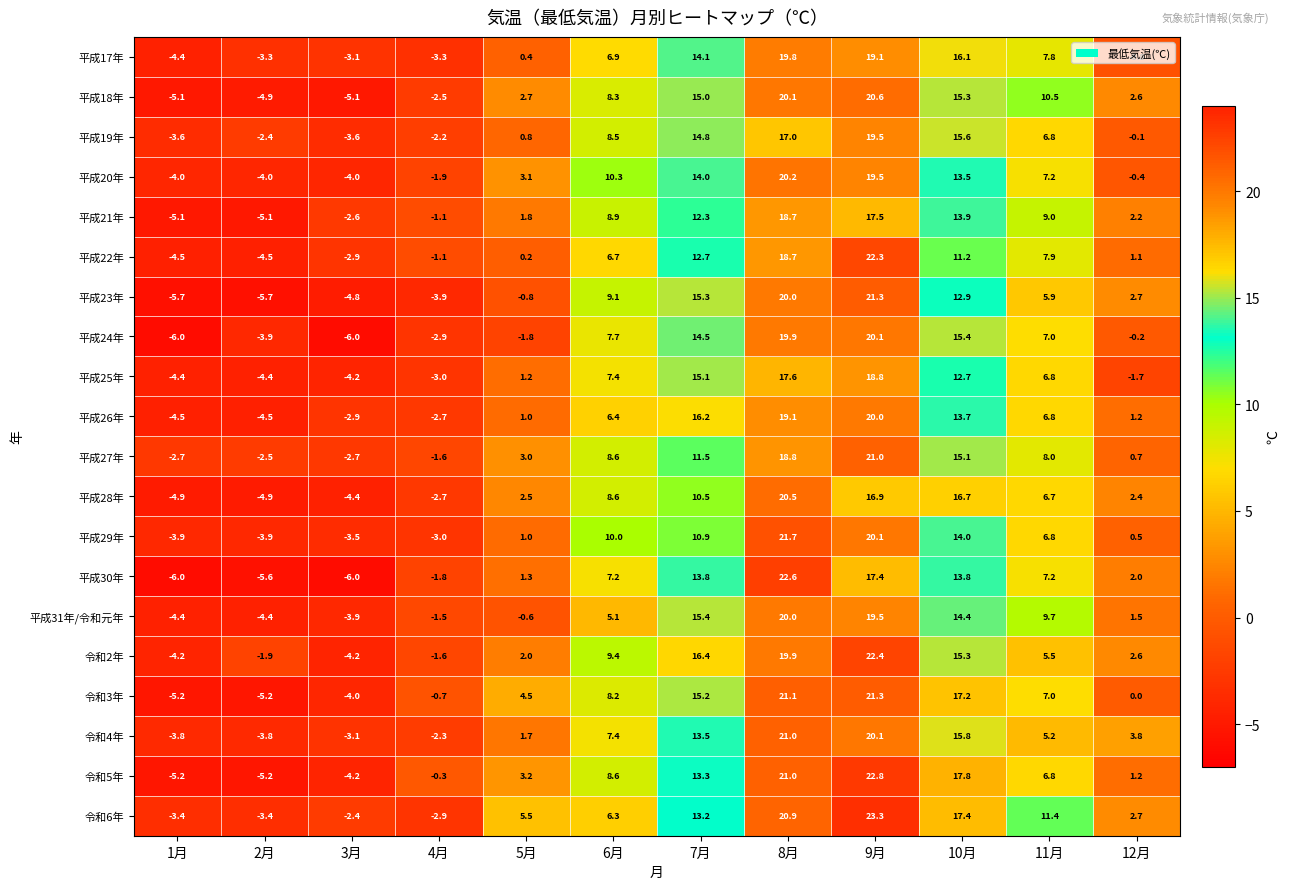

What is the difference between the 令和5年 values at 2月 and 3月?

1.0